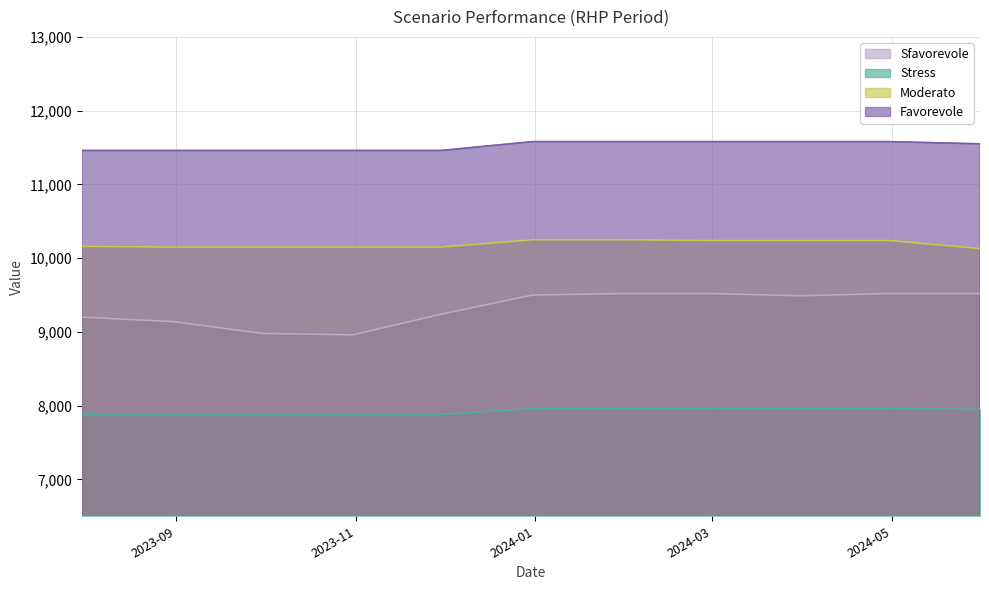

What is the sum of all Favorevole values?

126750